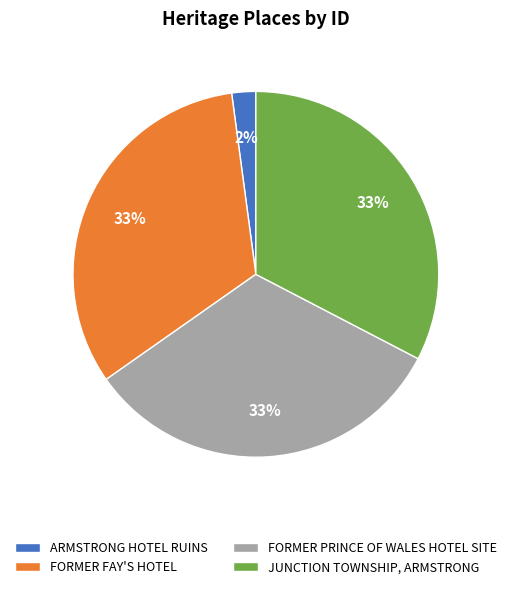

How many slices are in this pie chart?

4